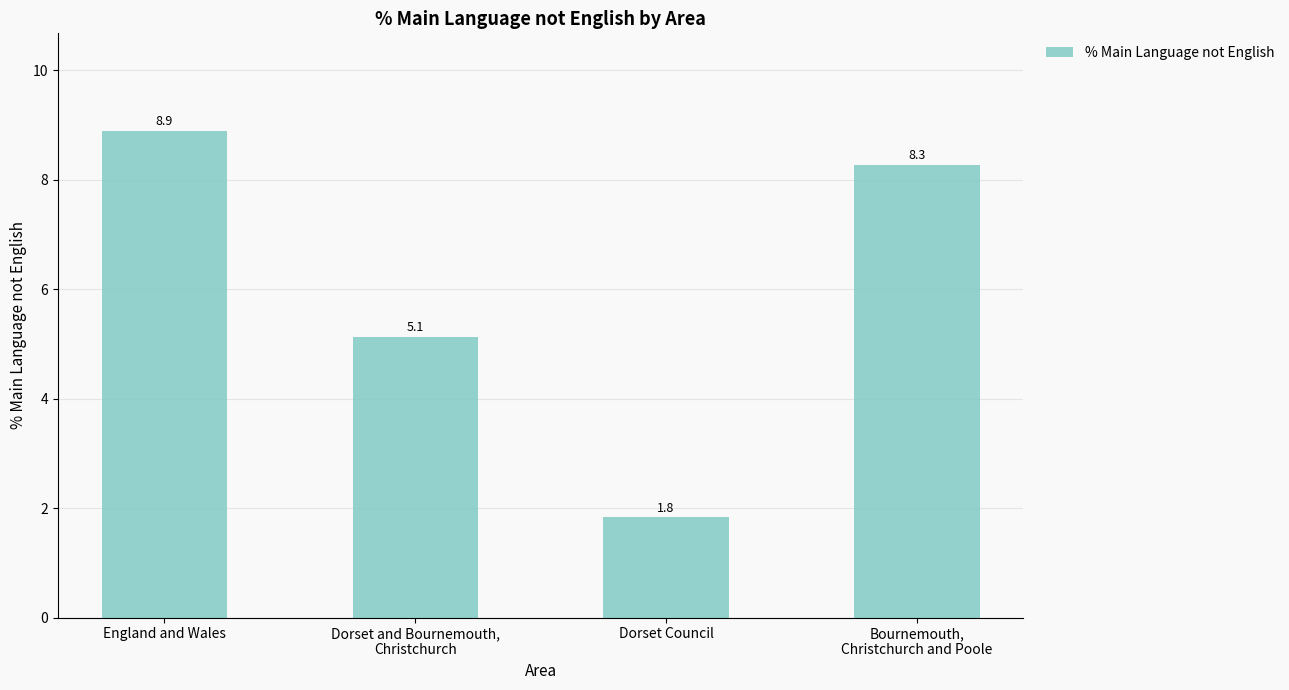

Rank the categories by value from highest to lowest.

England and Wales, Bournemouth,
Christchurch and Poole, Dorset and Bournemouth,
Christchurch, Dorset Council